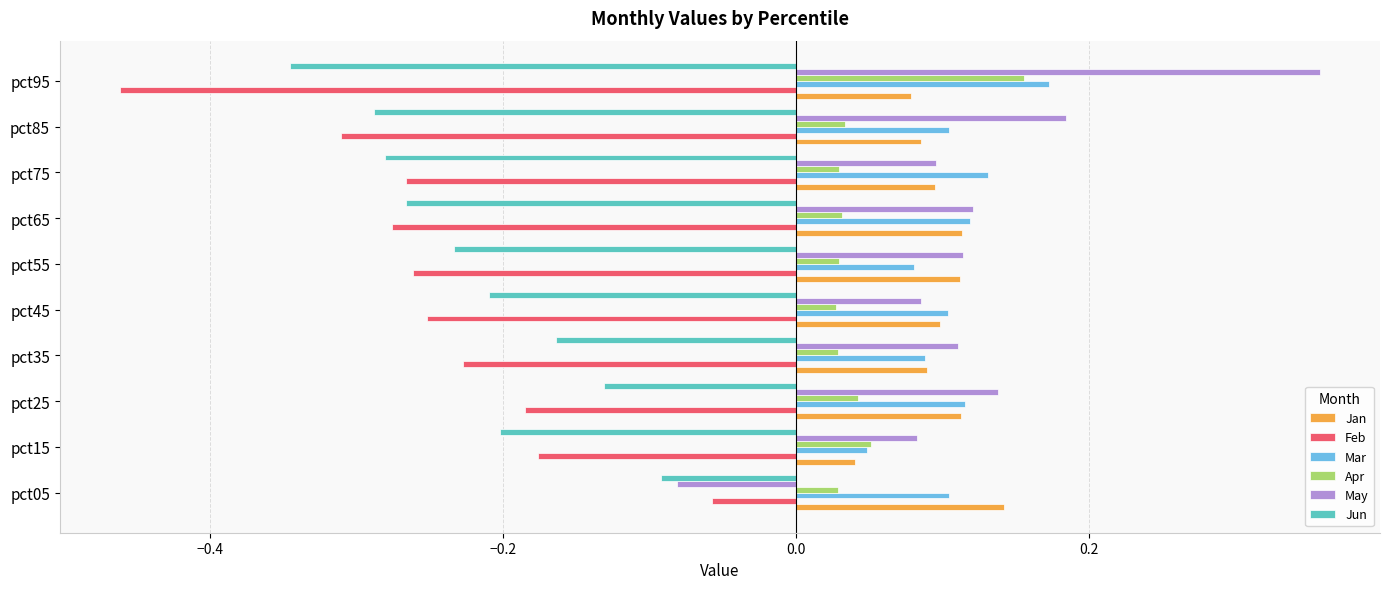

Count the number of data series in this chart.

6